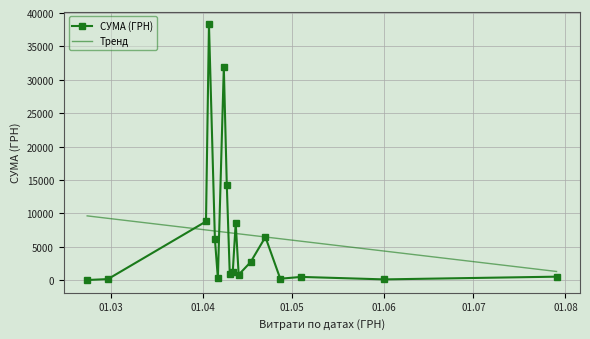

What is the maximum value for СУМА (ГРН)?

38303.0